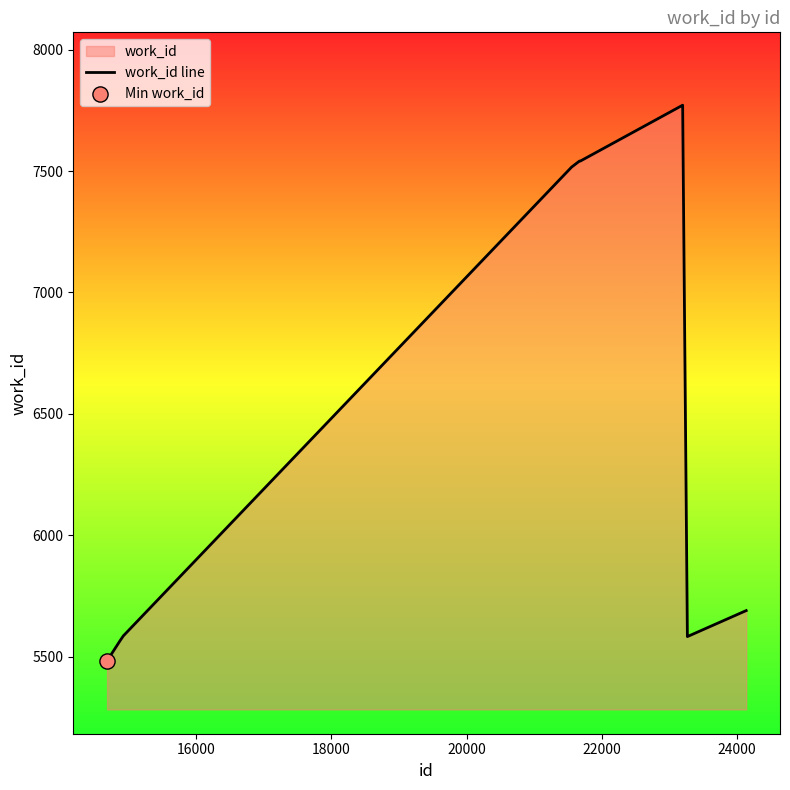

What is the minimum value shown in the chart?

5483